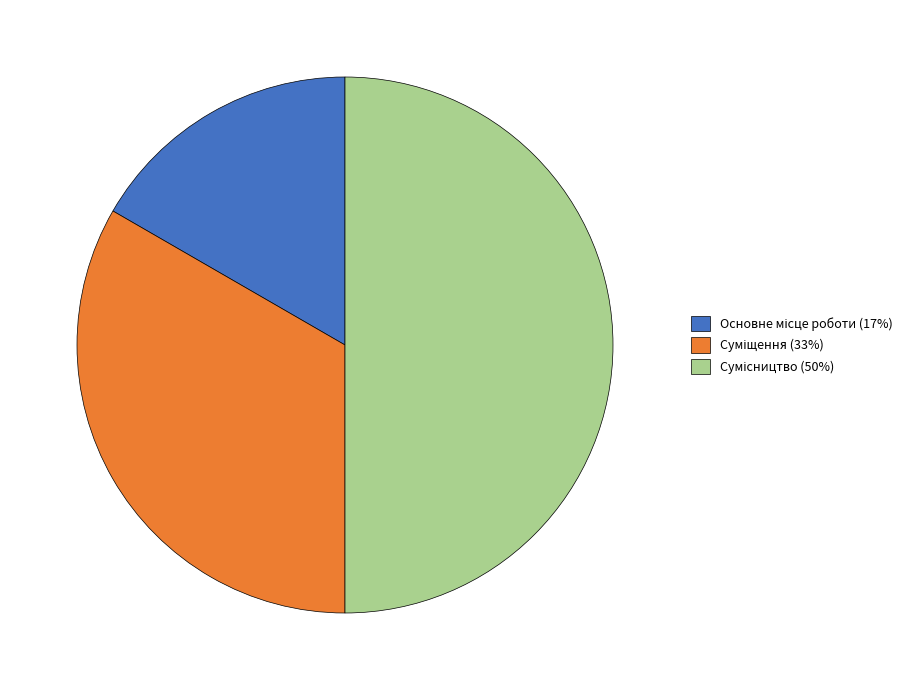

How many segments does this pie chart have?

3